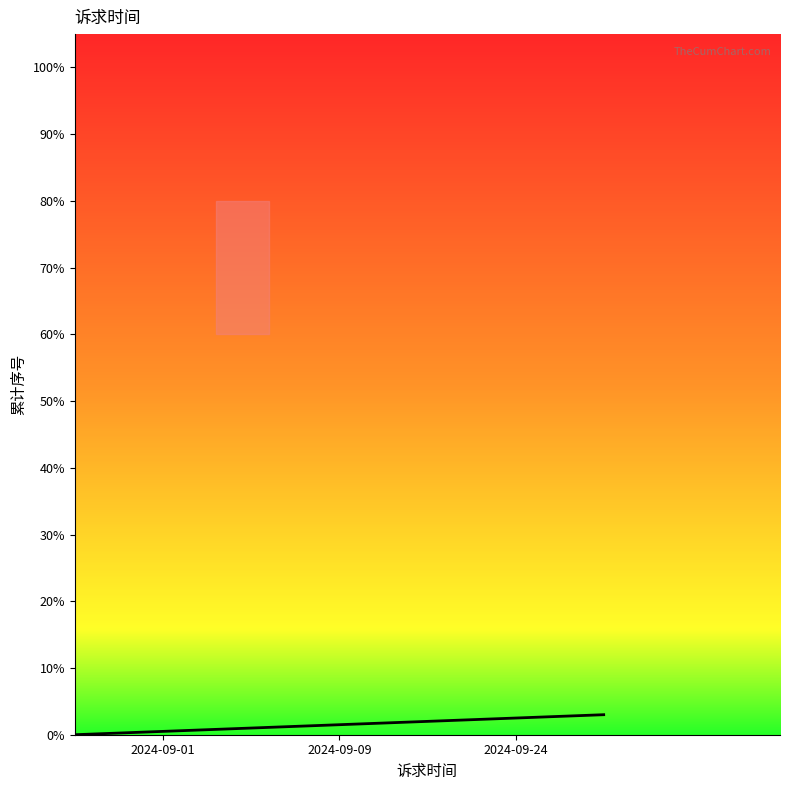

True or false: there are more than 1 points higher than both neighbors.

False